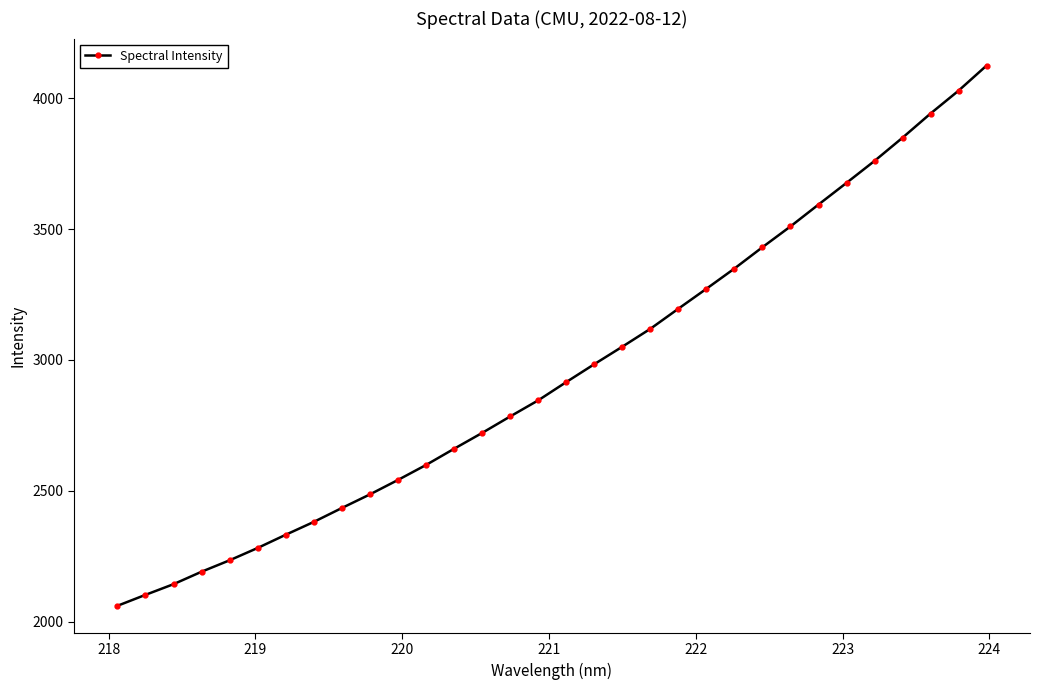

What is the smallest value displayed?

2061.5